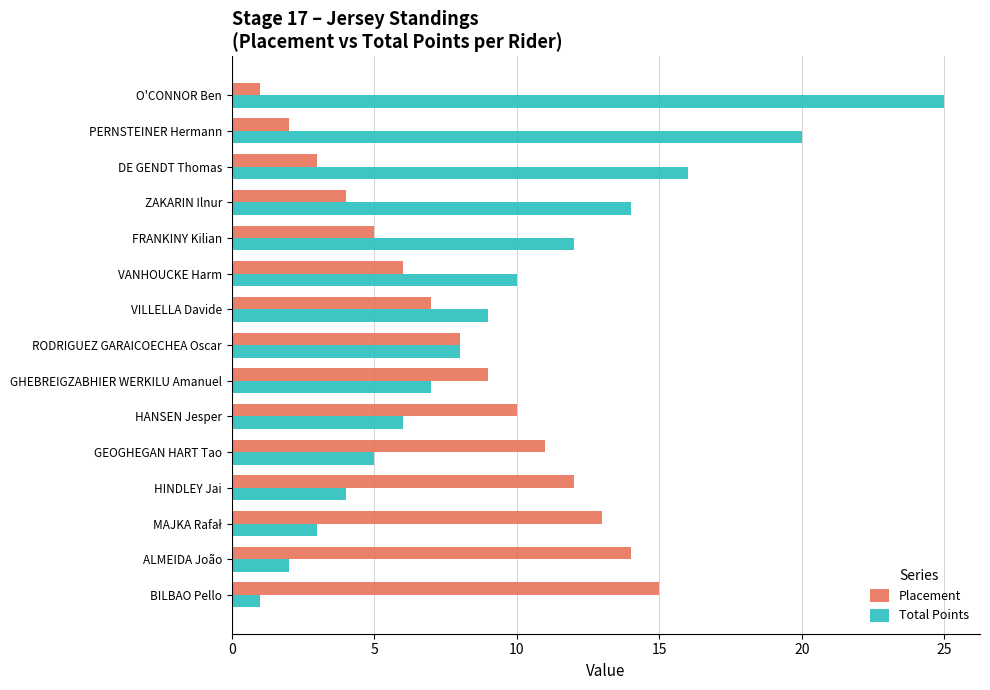

Is the value of Total Points at VILLELLA Davide greater than the value of Placement at ZAKARIN Ilnur?

Yes